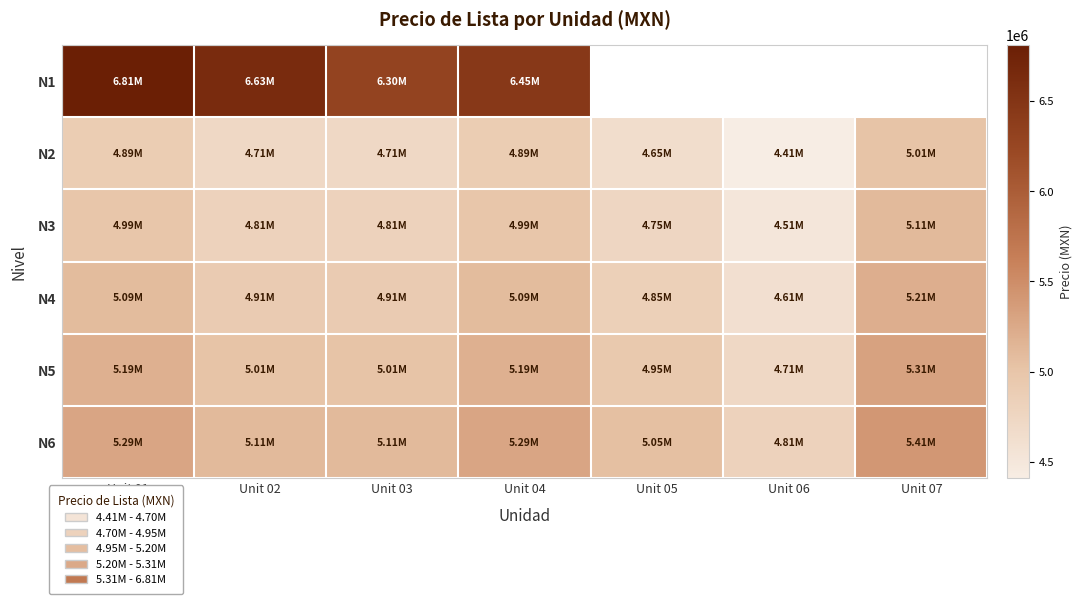

Count the number of data series in this chart.

6